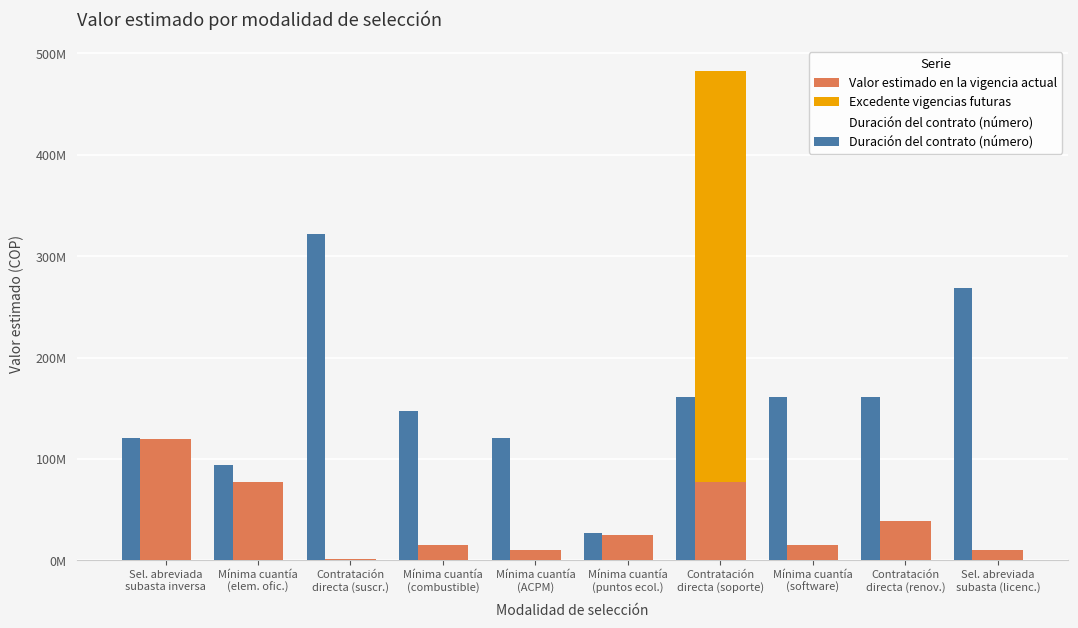

Rank the series by their maximum value, from lowest to highest.

Valor estimado en la vigencia actual, Duración del contrato (número), Excedente vigencias futuras